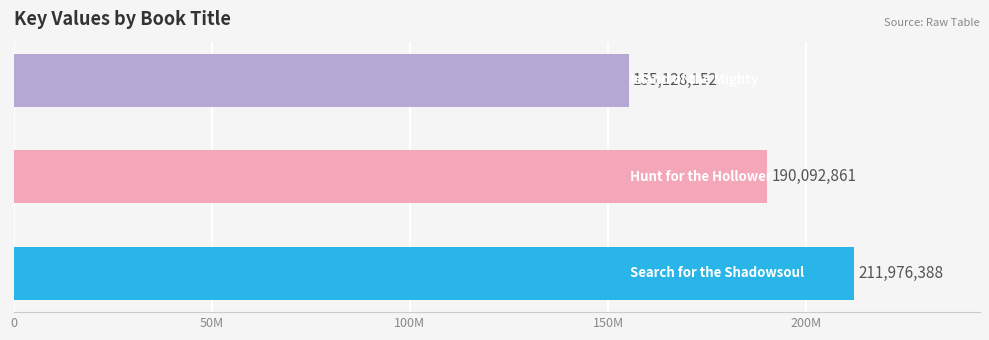

What is the difference between the maximum and minimum values?

56848236